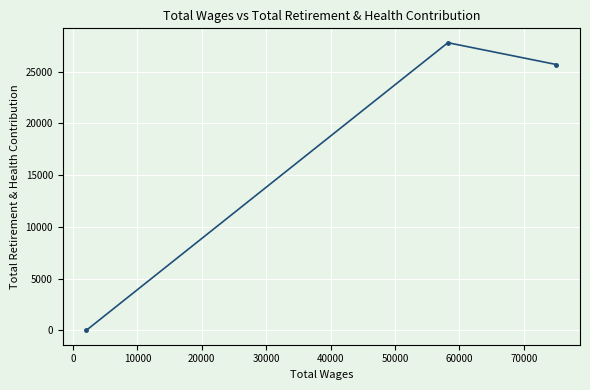

What is the sum of all values?

53480